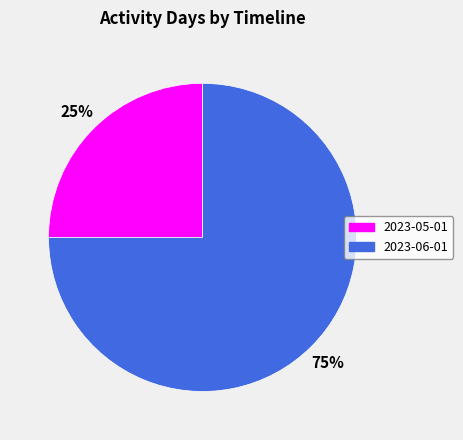

Does 2023-06-01 account for over 50% of the chart?

Yes